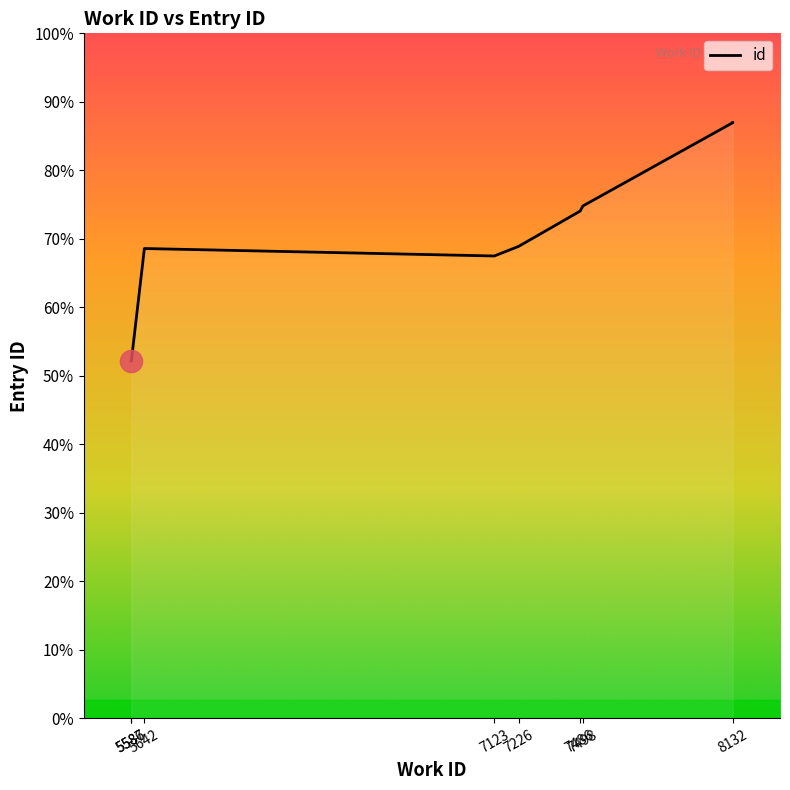

Reading left to right, transcribe all the data shown in this chart.

14916	14935	19616	19304	19706	21178	21395	24872	24874